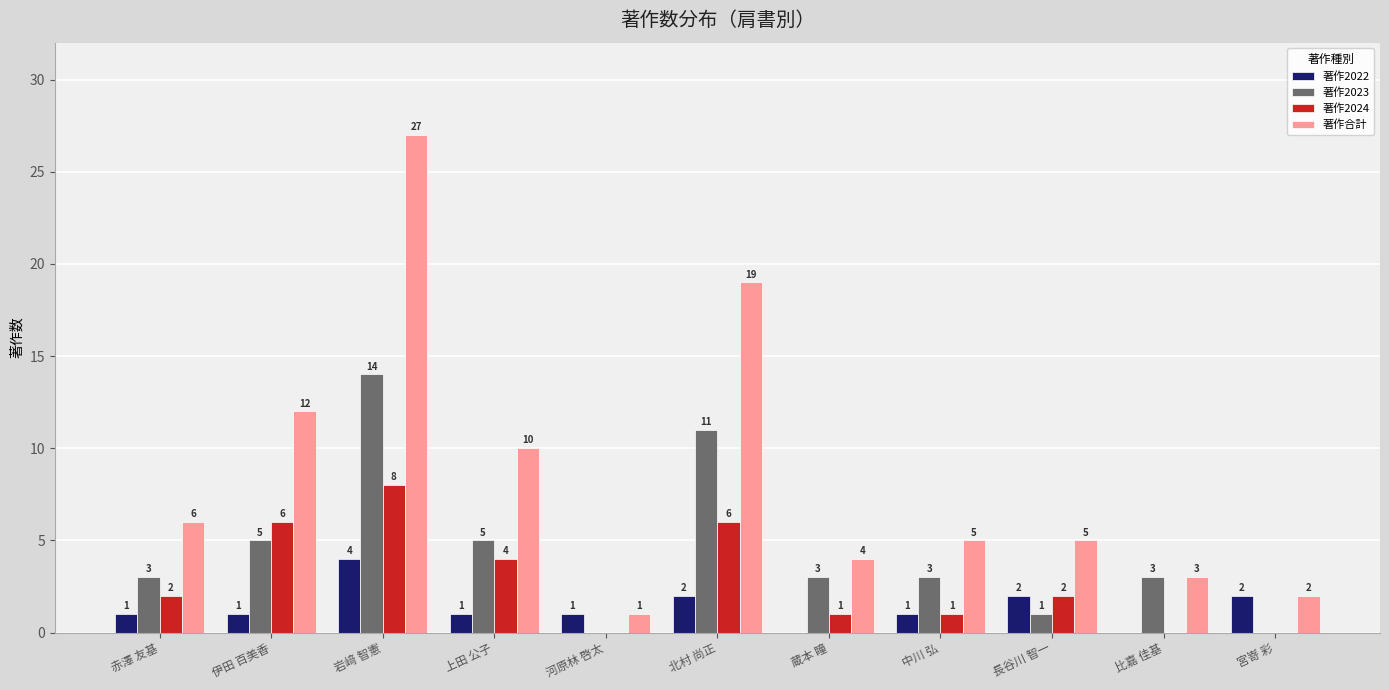

Reading right to left, what are all the values shown in this chart?

著作2022: 2	0	2	1	0	2	1	1	4	1	1
著作2023: 0	3	1	3	3	11	0	5	14	5	3
著作2024: 0	0	2	1	1	6	0	4	8	6	2
著作合計: 2	3	5	5	4	19	1	10	27	12	6